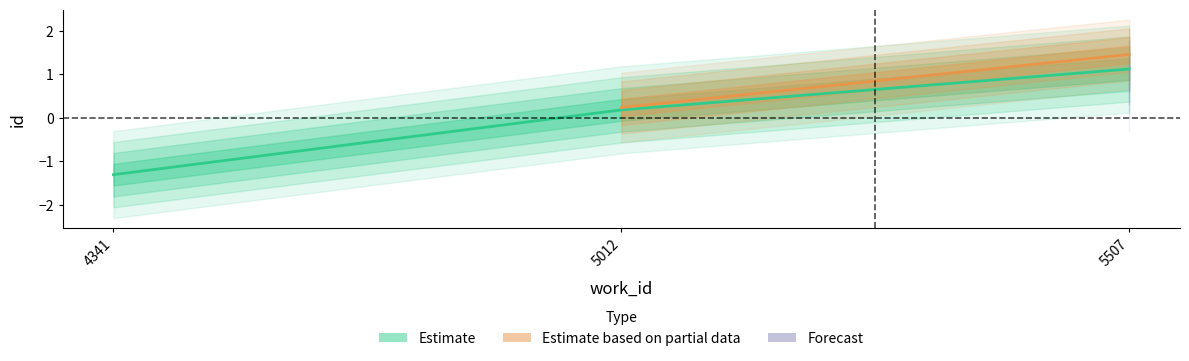

Is it true that the value at 5507 is 1.1?

True